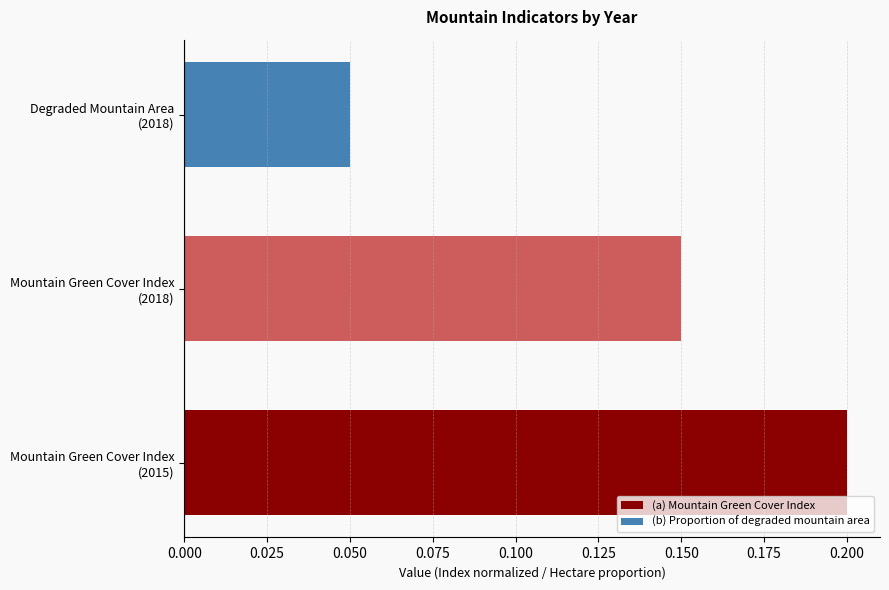

True or false: the data shows 0.3 at Mountain Green Cover Index (2015).

False